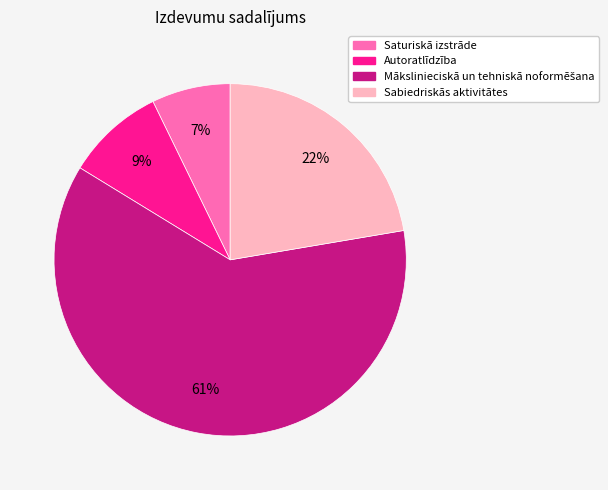

What percentage is the Saturiskā izstrāde slice, to the nearest percent?

7%